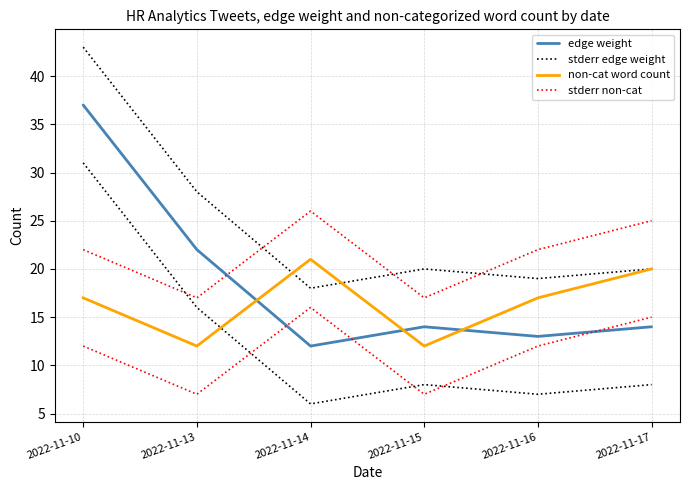

Read the non-cat word count value at 2022-11-17.

20